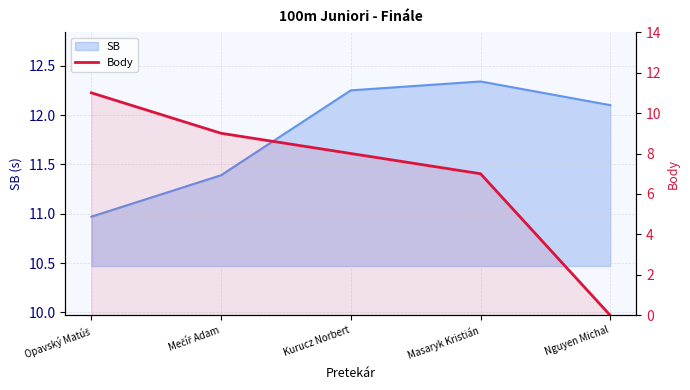

At which label is the value closest to 5?

Masaryk Kristián